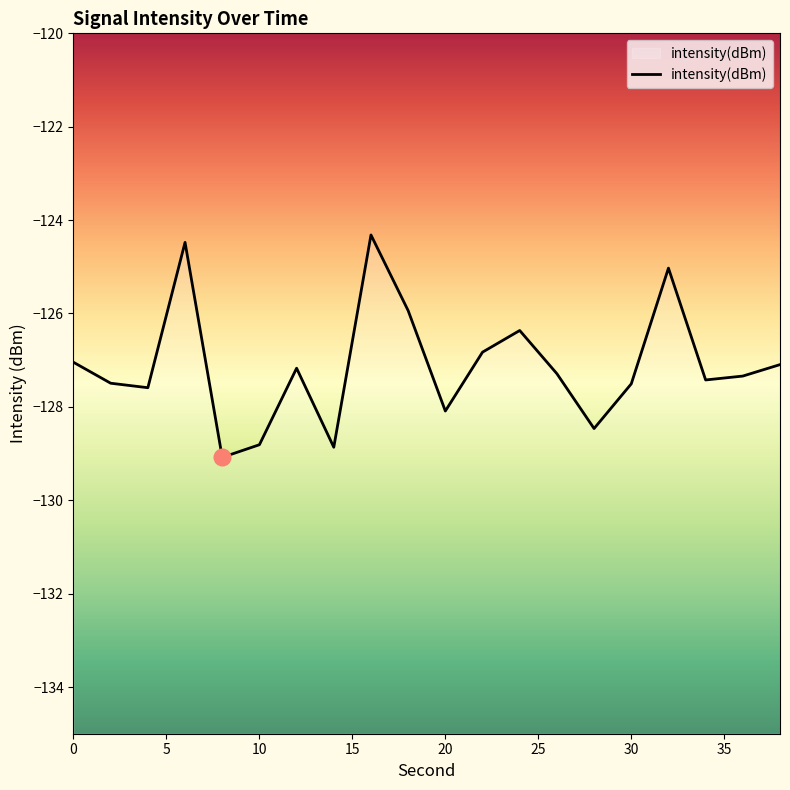

True or false: the data shows -204.7 at 30.

False